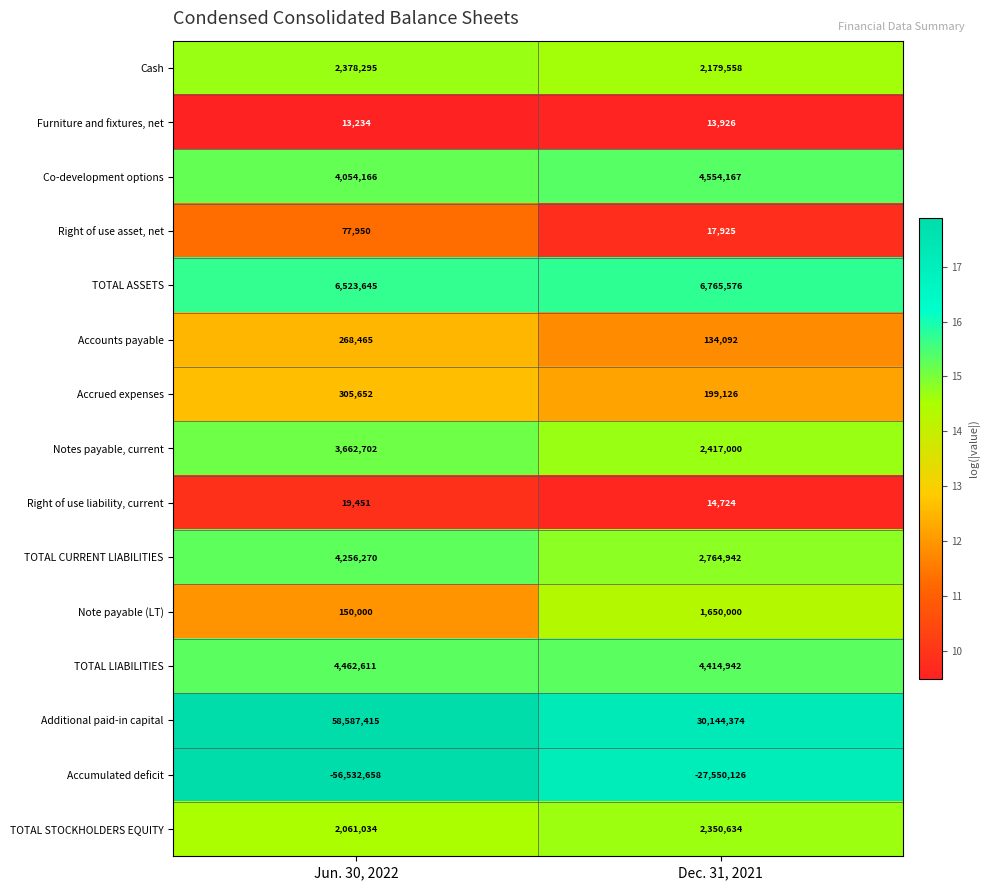

Where is Additional paid-in capital nearest to the value 44365894?

Dec. 31, 2021